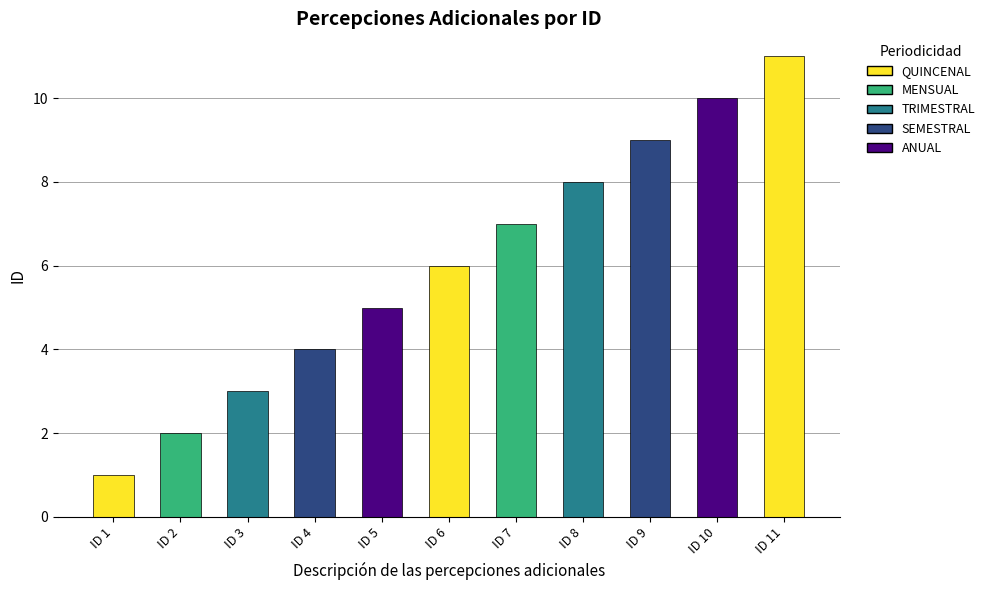

Is it true that the value at ID 1 is 1?

True